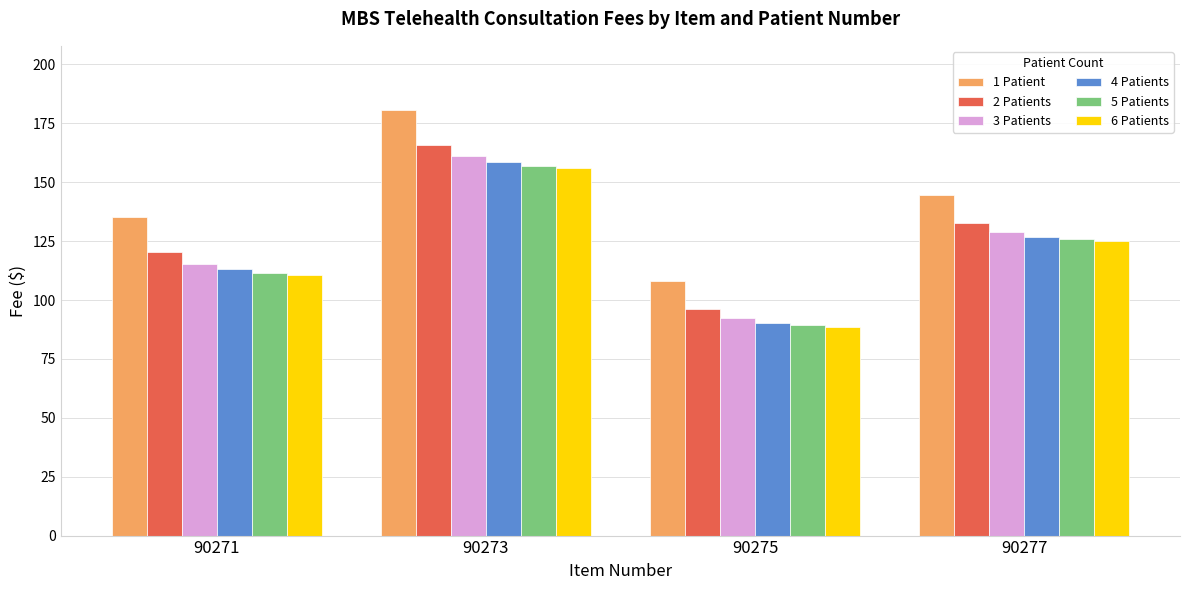

How many series are shown in this chart?

6